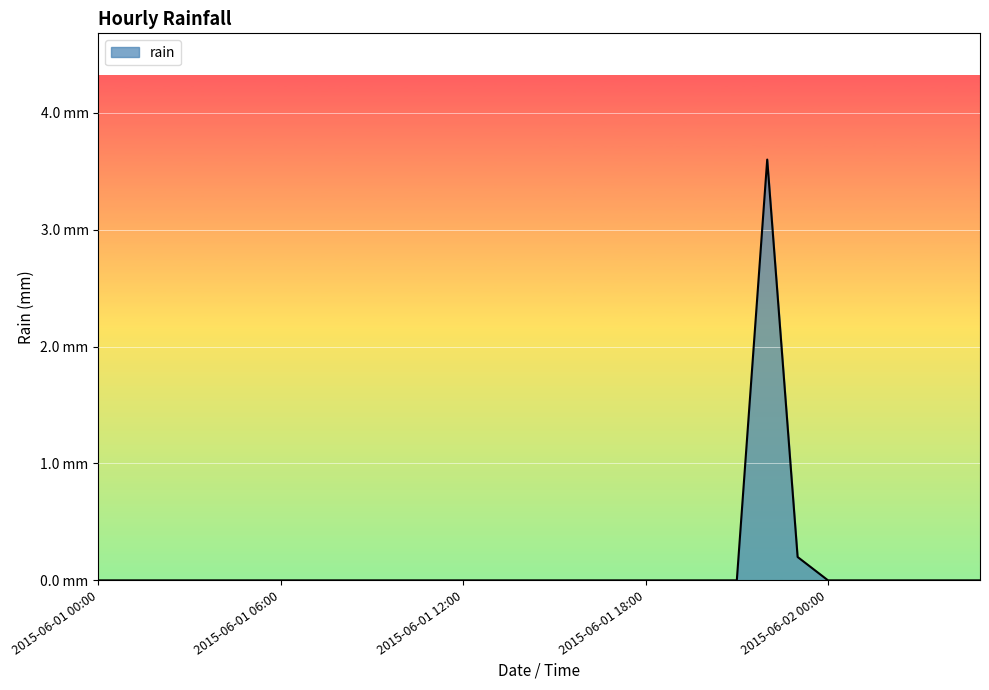

List the labels in order of value, smallest first.

2015-06-01 00:00, 2015-06-01 01:00, 2015-06-01 02:00, 2015-06-01 03:00, 2015-06-01 04:00, 2015-06-01 05:00, 2015-06-01 06:00, 2015-06-01 07:00, 2015-06-01 08:00, 2015-06-01 09:00, 2015-06-01 10:00, 2015-06-01 11:00, 2015-06-01 12:00, 2015-06-01 13:00, 2015-06-01 14:00, 2015-06-01 15:00, 2015-06-01 16:00, 2015-06-01 17:00, 2015-06-01 18:00, 2015-06-01 19:00, 2015-06-01 20:00, 2015-06-01 21:00, 2015-06-02 00:00, 2015-06-02 01:00, 2015-06-02 02:00, 2015-06-02 03:00, 2015-06-02 04:00, 2015-06-02 05:00, 2015-06-01 23:00, 2015-06-01 22:00